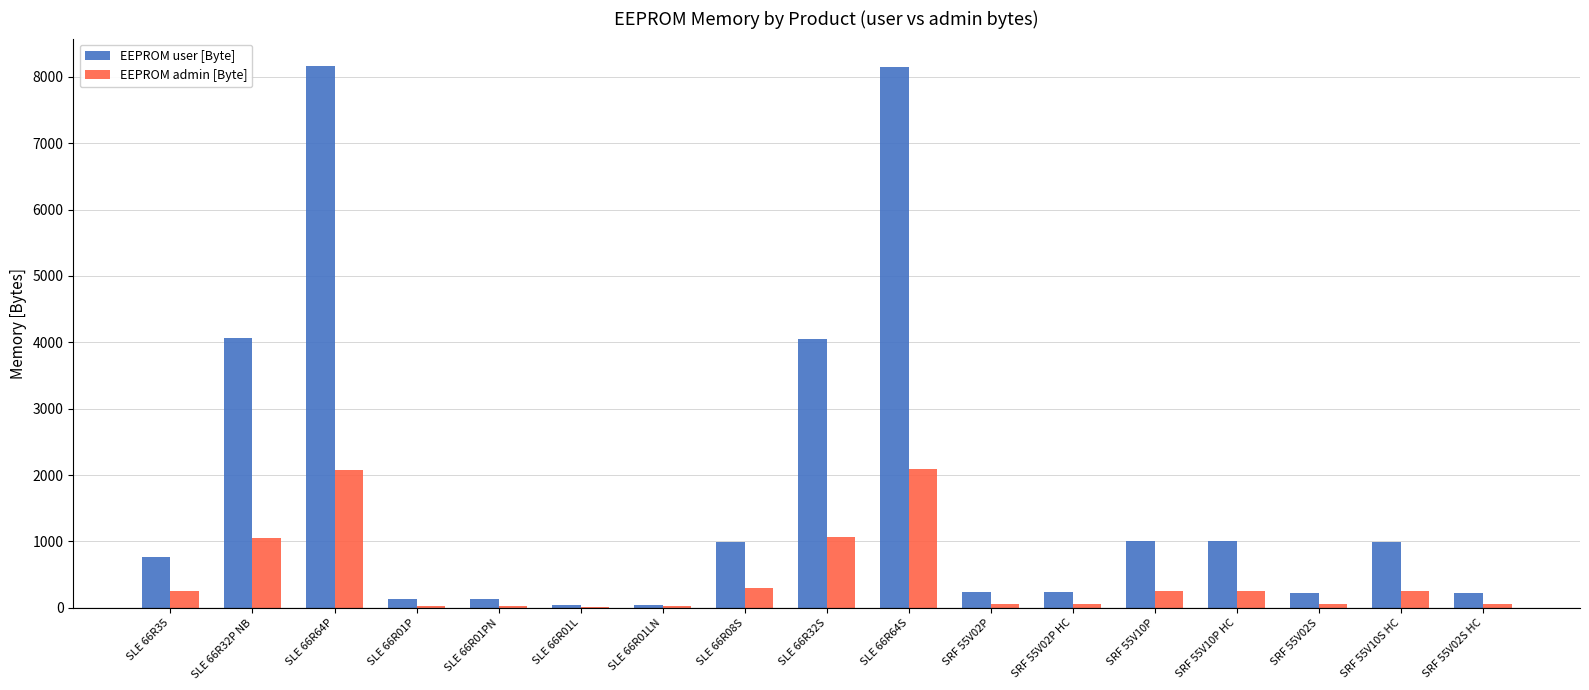

What is the highest value of the EEPROM user [Byte] series?

8168